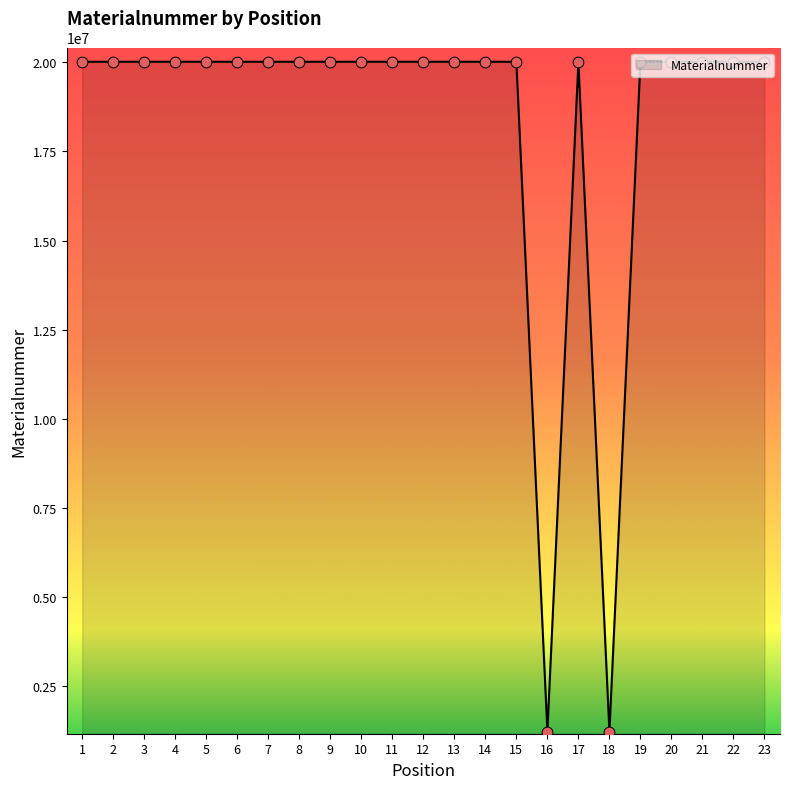

What is the ratio of the value at 2 to the value at 14?

1.0